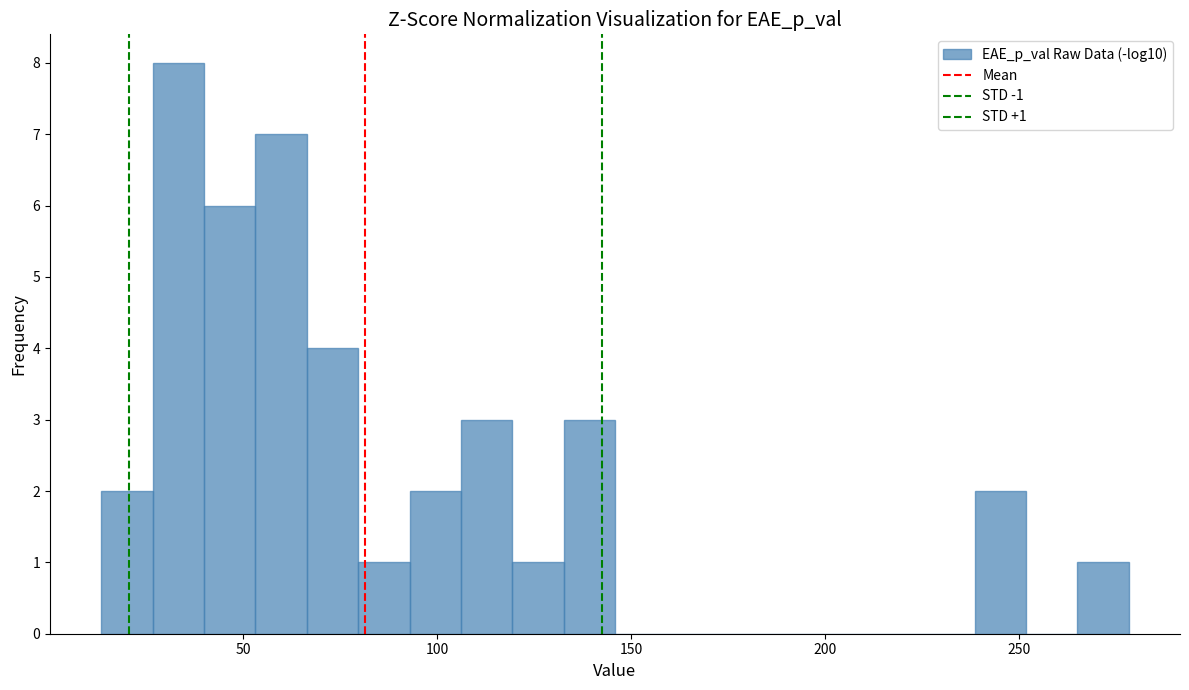

Around what value on the x-axis is the tallest bar? Give the approximate position of its centre, as read against the axis.

35